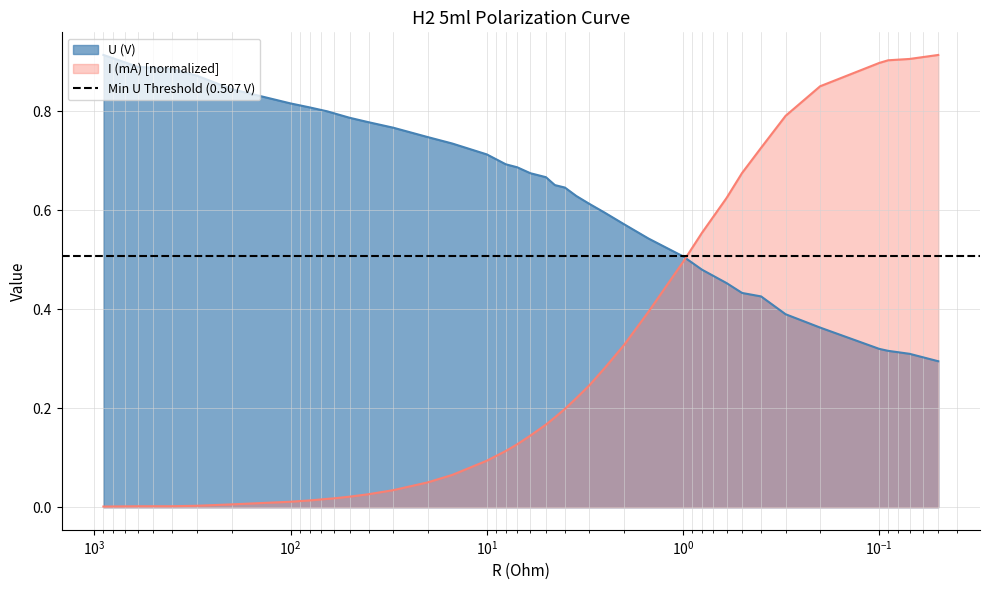

How many lines are shown in the chart?

2